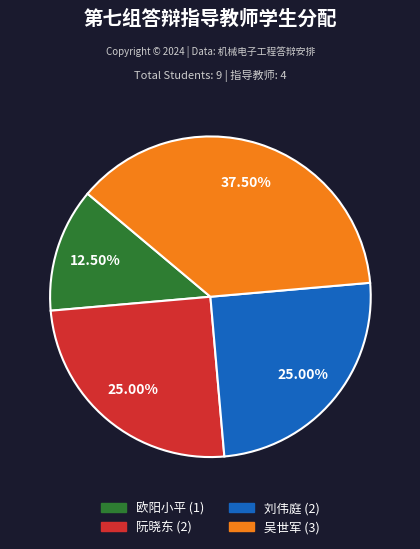

Is it true that 刘伟庭 is 38% of the pie?

False